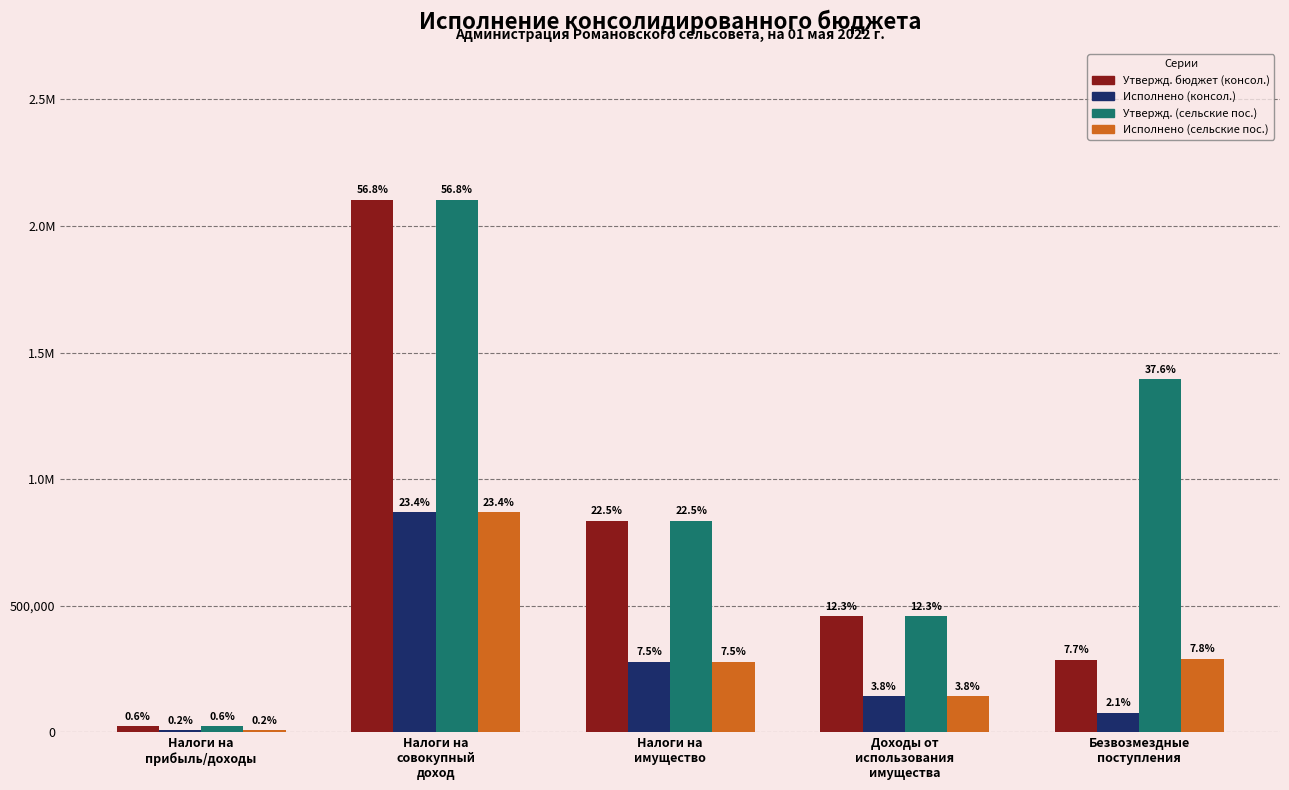

Is the value of Исполнено (сельские пос.) at Налоги на
имущество greater than the value of Исполнено (консол.) at Налоги на
имущество?

No